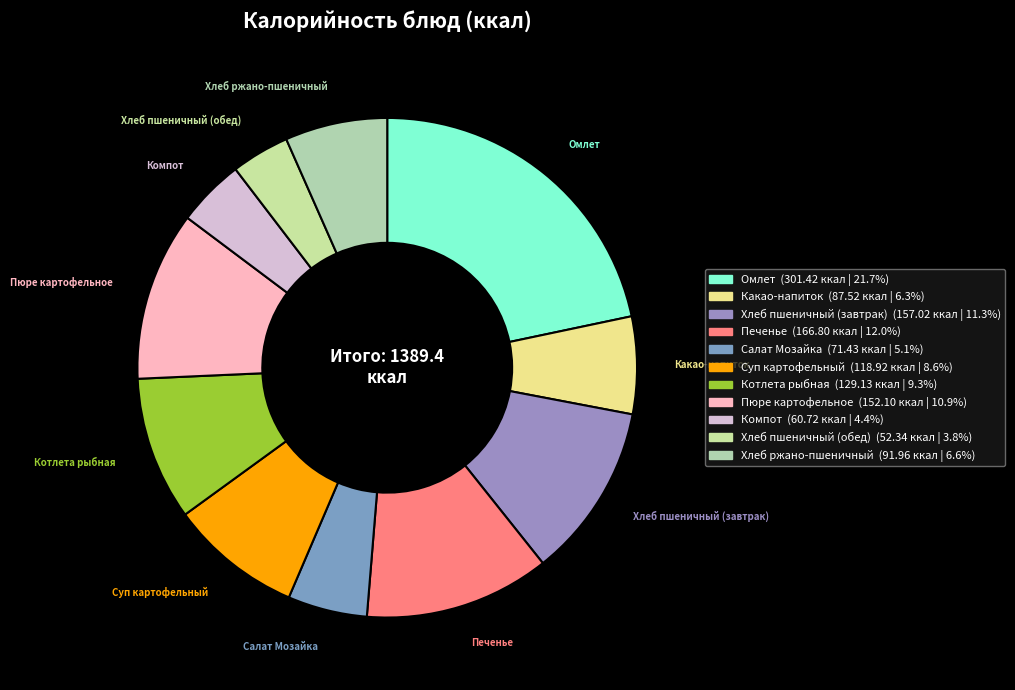

Combined, do Хлеб ржано-пшеничный and Компот account for over 50%?

No